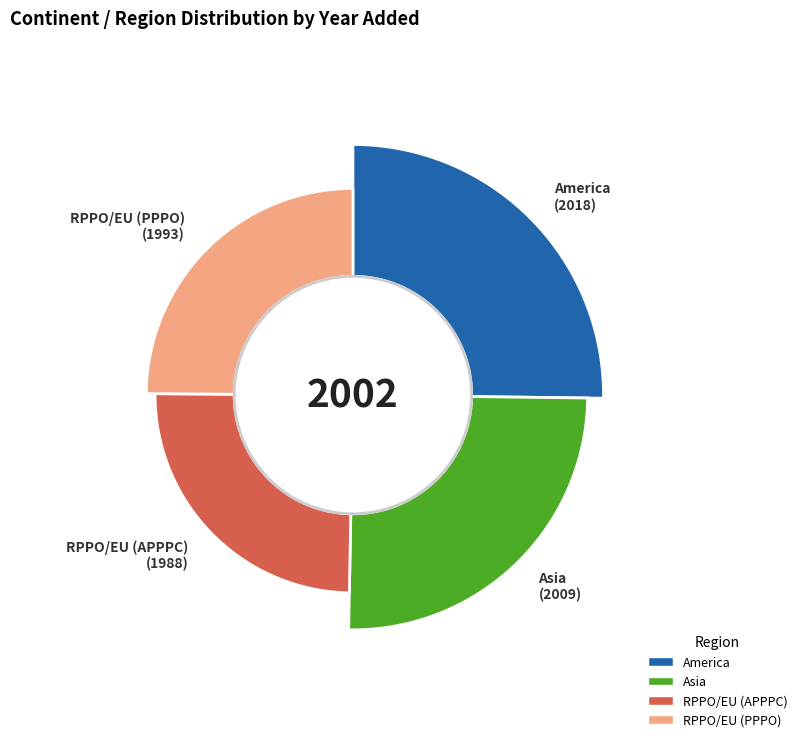

Is it true that RPPO/EU is 32% of the pie?

False